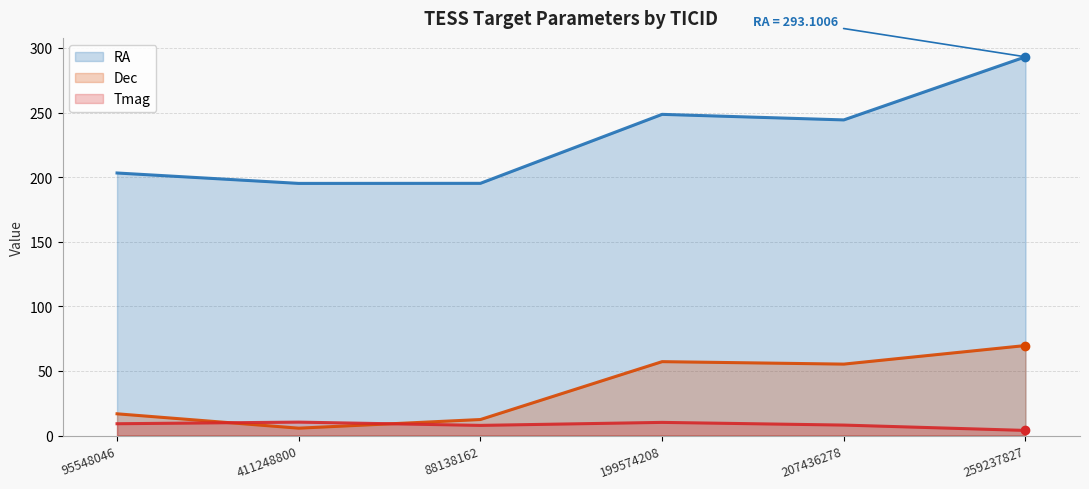

At how many categories does at least one series exceed 84?

6